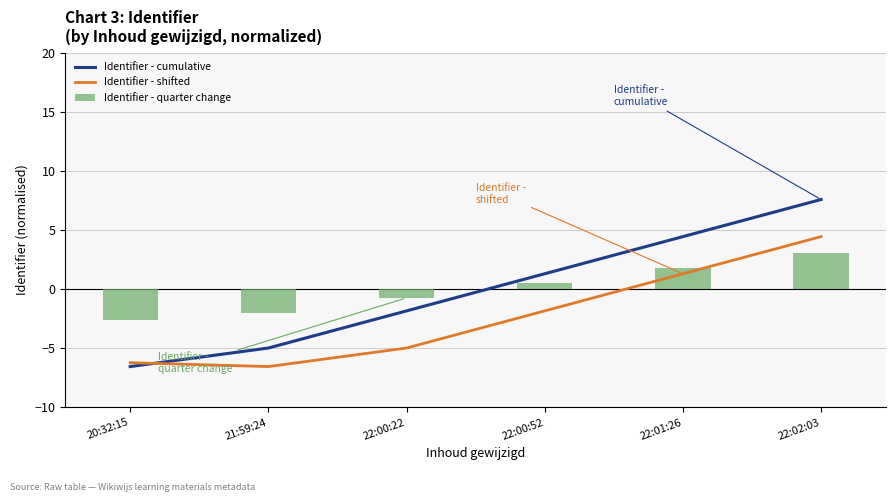

The Identifier - cumulative series shows -6.5 at 20:32:15. True or false?

True